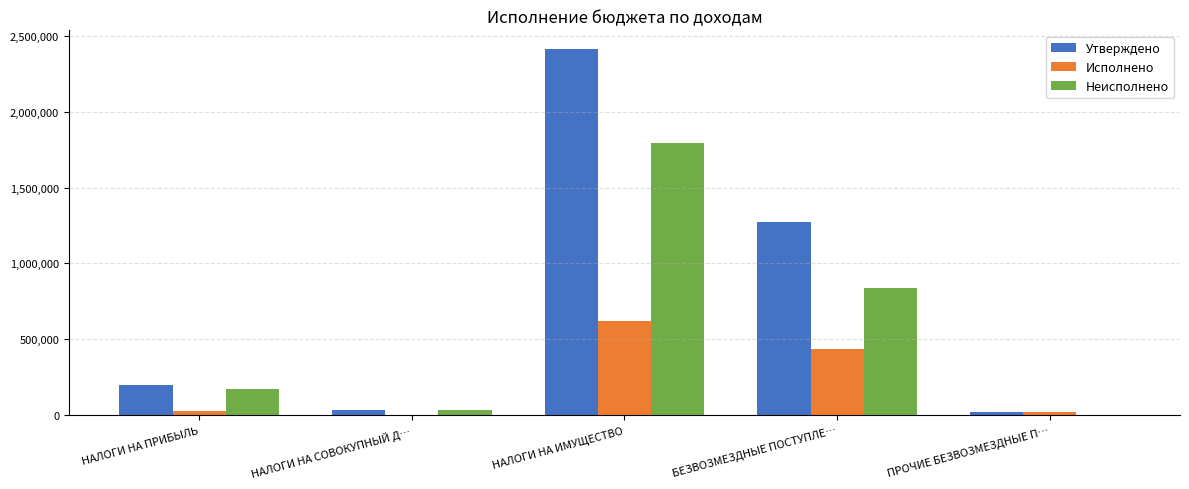

What is the greatest value displayed?

2414463.0